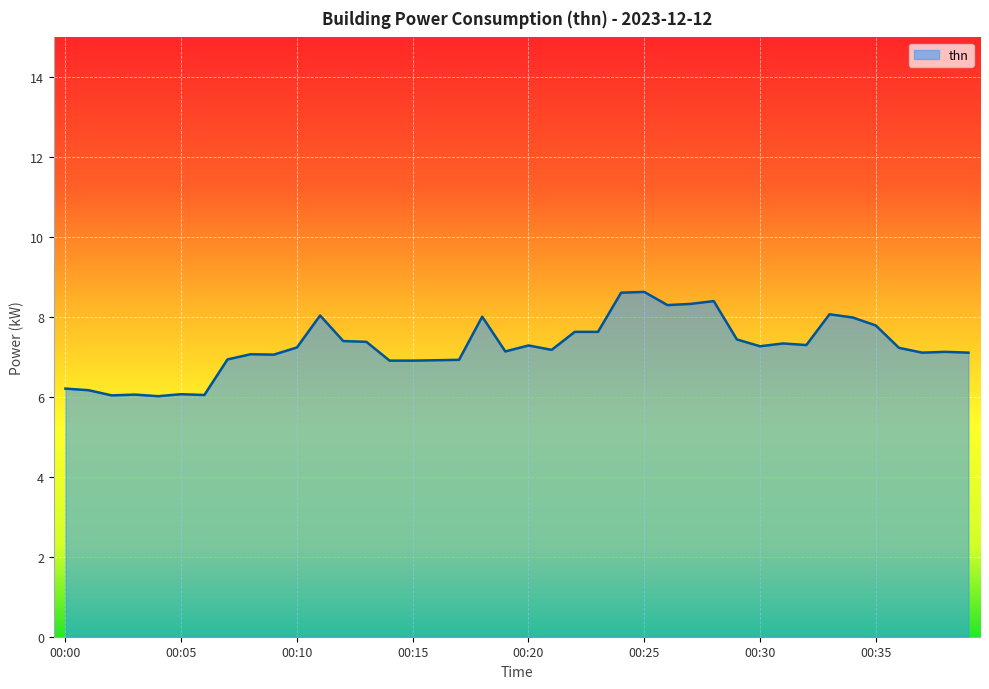

What is the difference between the maximum and minimum values?

2.6